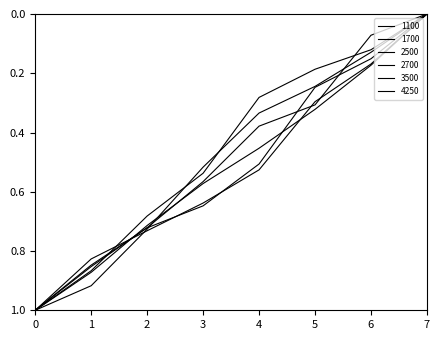

How many lines are shown in the chart?

6